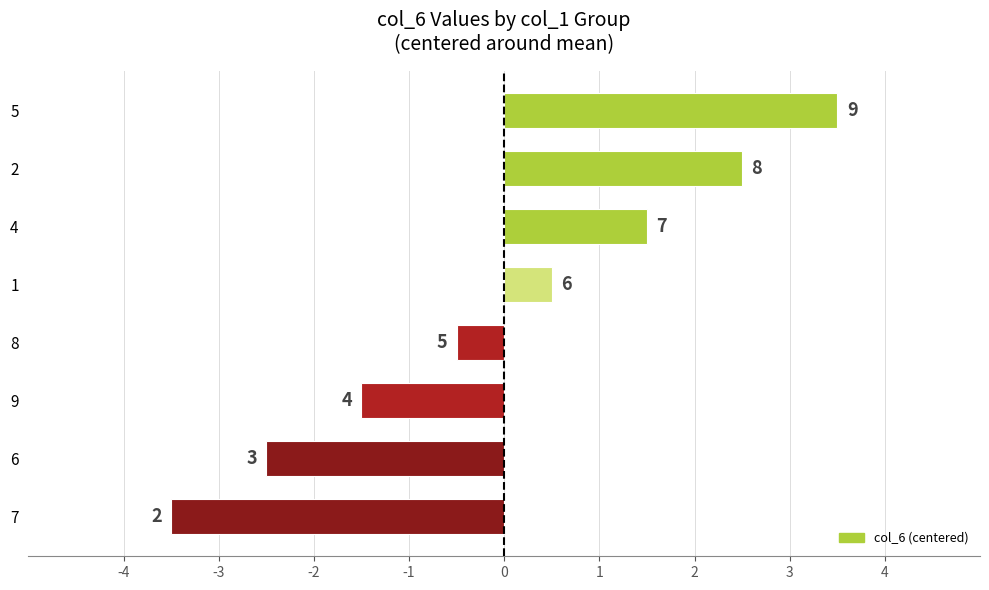

What is the greatest value displayed?

3.5